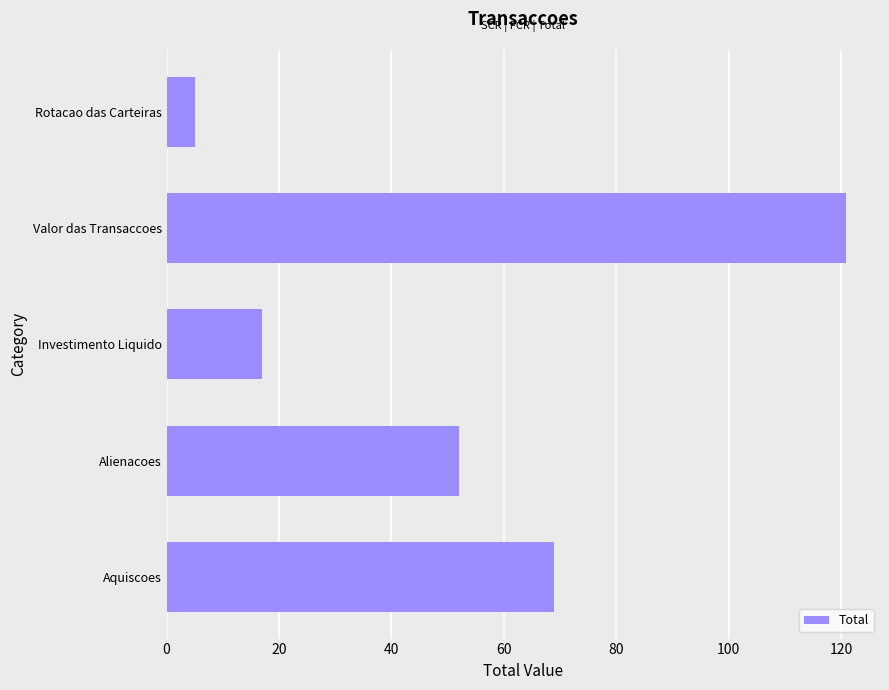

How many bars are there in total?

5